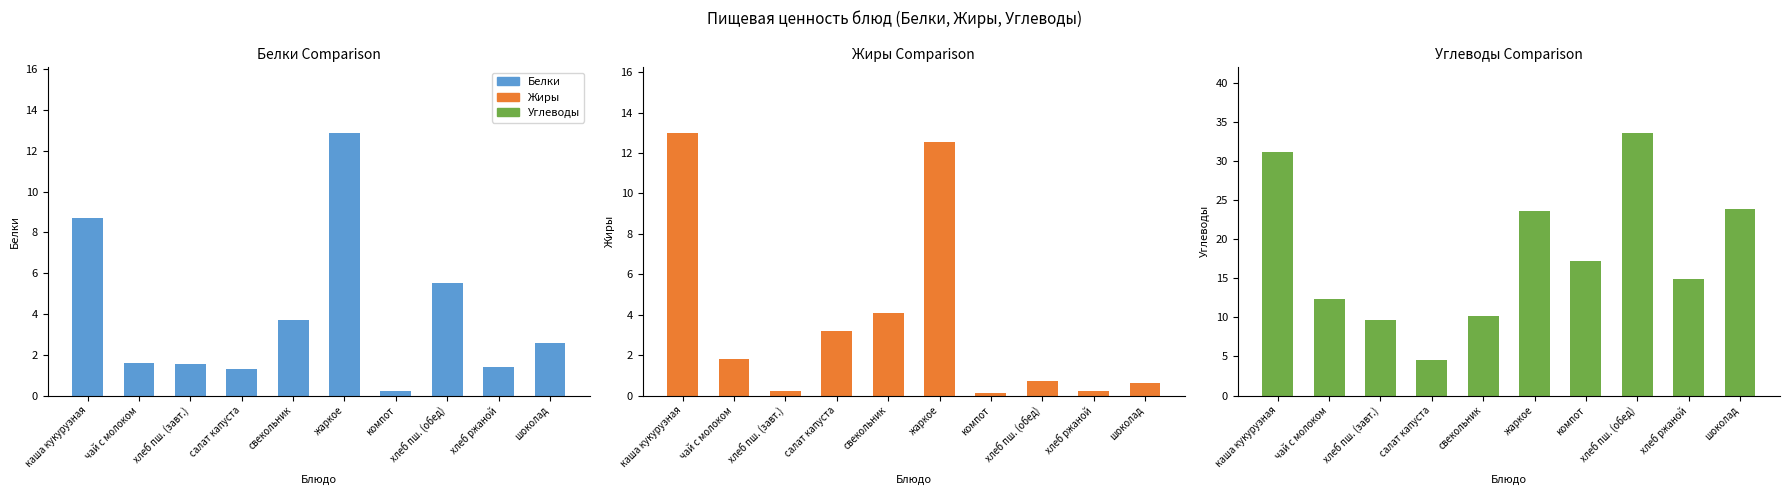

Reading left to right, what are all the values shown in this chart?

Белки: каша кукурузная=8.7	чай с молоком=1.6	хлеб пш. (завт.)=1.6	салат капуста=1.3	свекольник=3.7	жаркое=12.9	компот=0.2	хлеб пш. (обед)=5.5	хлеб ржаной=1.4	шоколад=2.6
Жиры: каша кукурузная=13.0	чай с молоком=1.8	хлеб пш. (завт.)=0.2	салат капуста=3.2	свекольник=4.1	жаркое=12.5	компот=0.1	хлеб пш. (обед)=0.7	хлеб ржаной=0.2	шоколад=0.6
Углеводы: каша кукурузная=31.1	чай с молоком=12.4	хлеб пш. (завт.)=9.6	салат капуста=4.5	свекольник=10.2	жаркое=23.6	компот=17.2	хлеб пш. (обед)=33.6	хлеб ржаной=14.9	шоколад=23.9